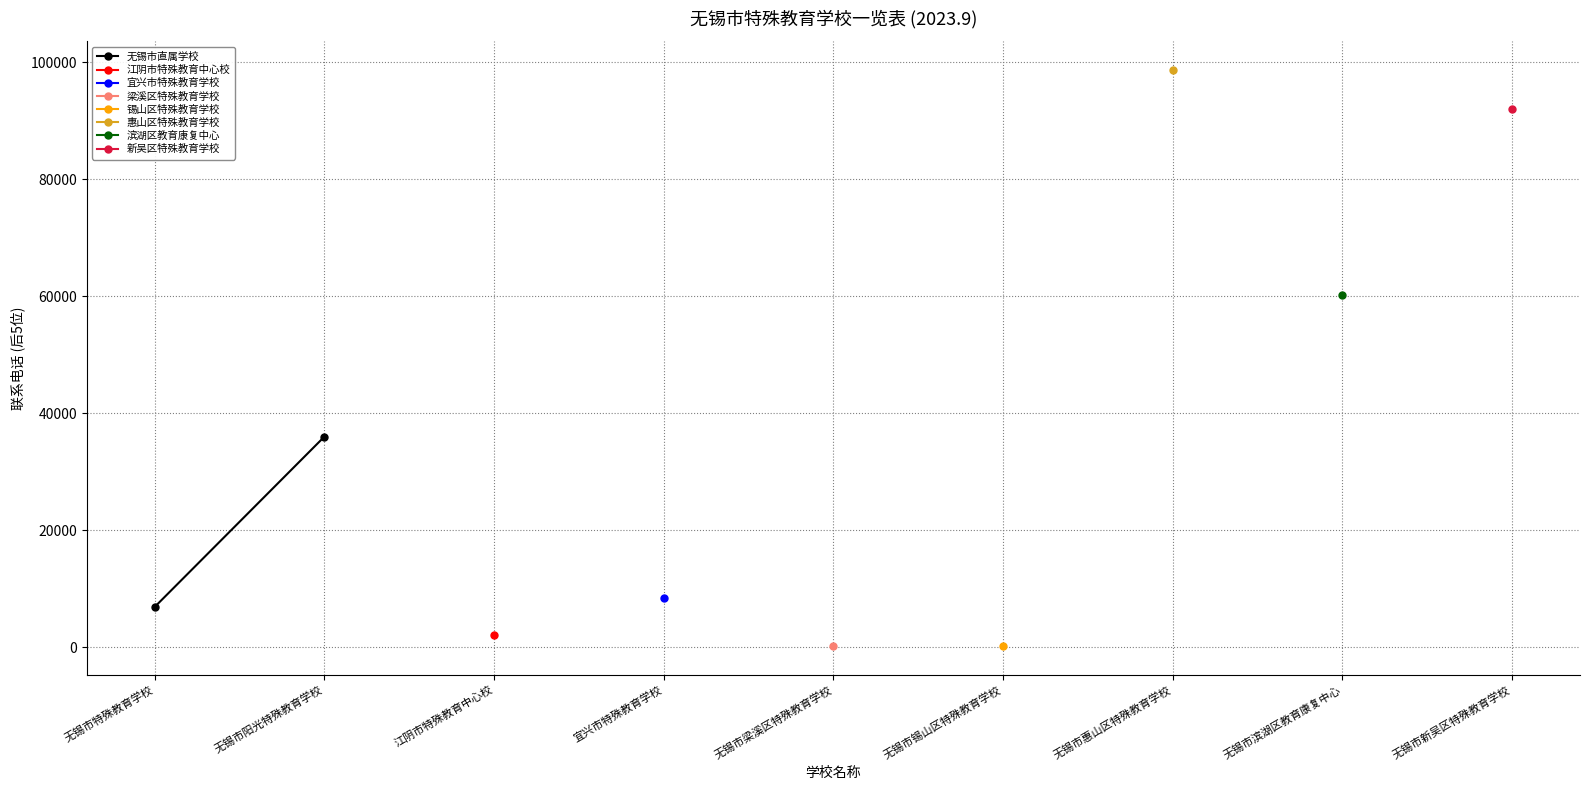

What is the value of the 2nd point from the left?

36000